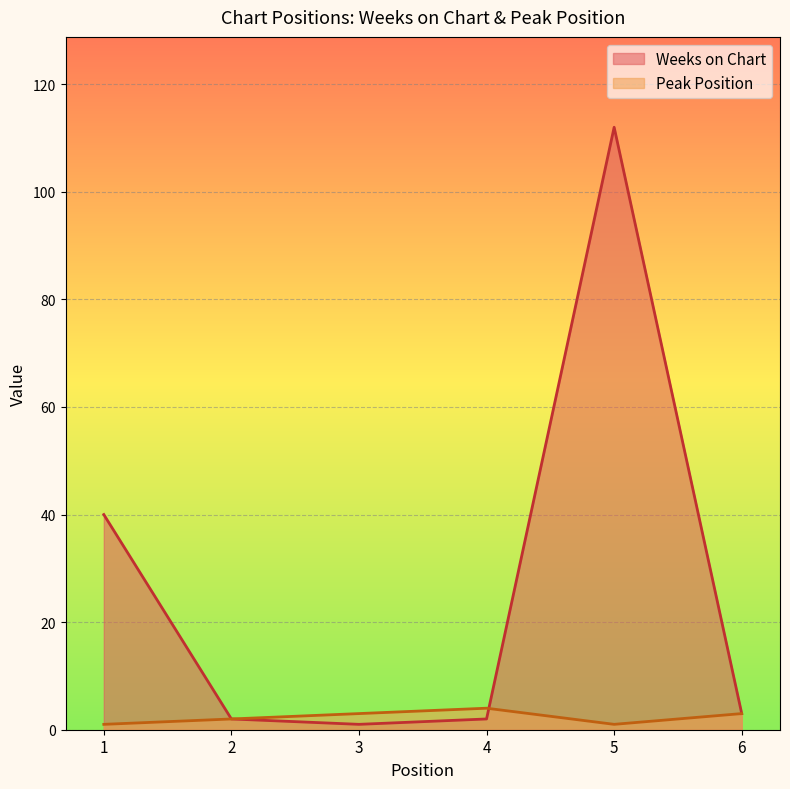

How many categories are shown in the chart?

6